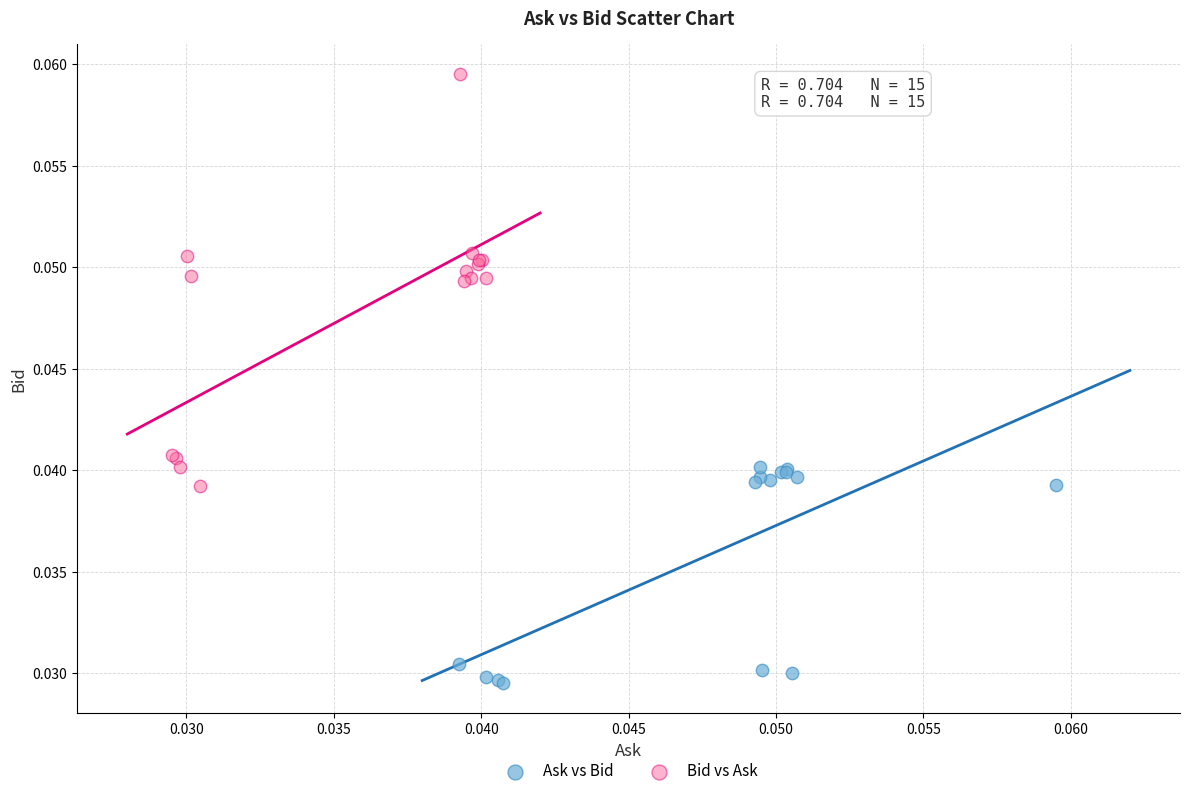

What are all the series names shown in the legend?

Ask vs Bid, Bid vs Ask